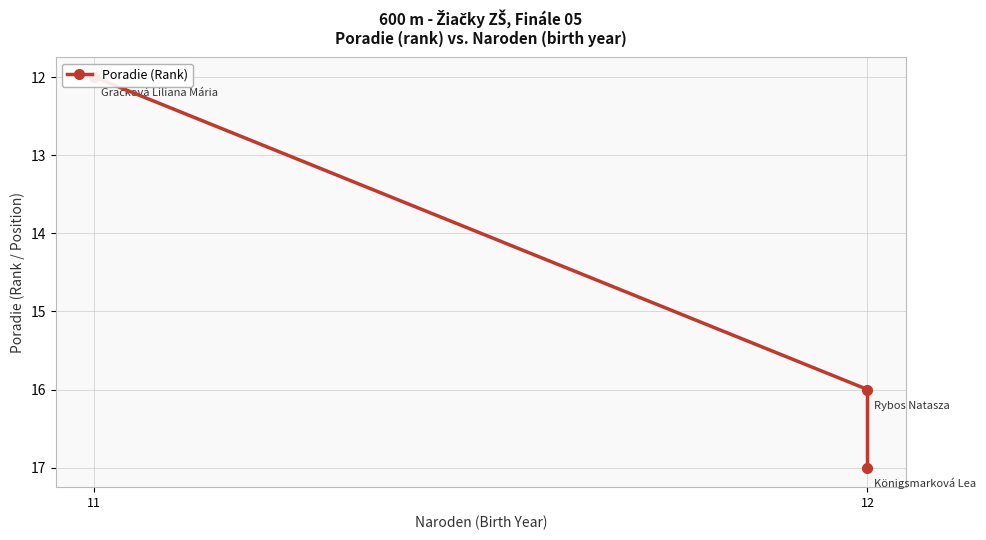

What is the difference between the values at 11 and 12?

4